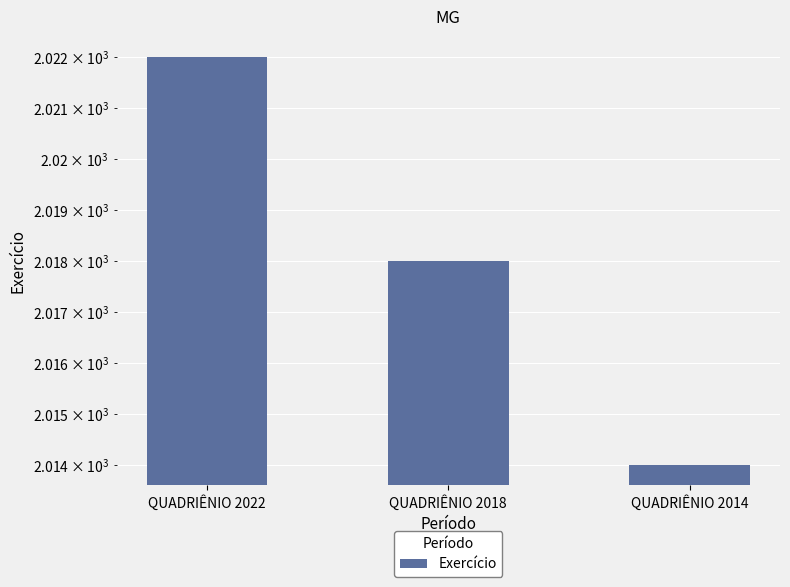

Reading right to left, extract all data points from this chart.

QUADRIÊNIO 2014=2014	QUADRIÊNIO 2018=2018	QUADRIÊNIO 2022=2022